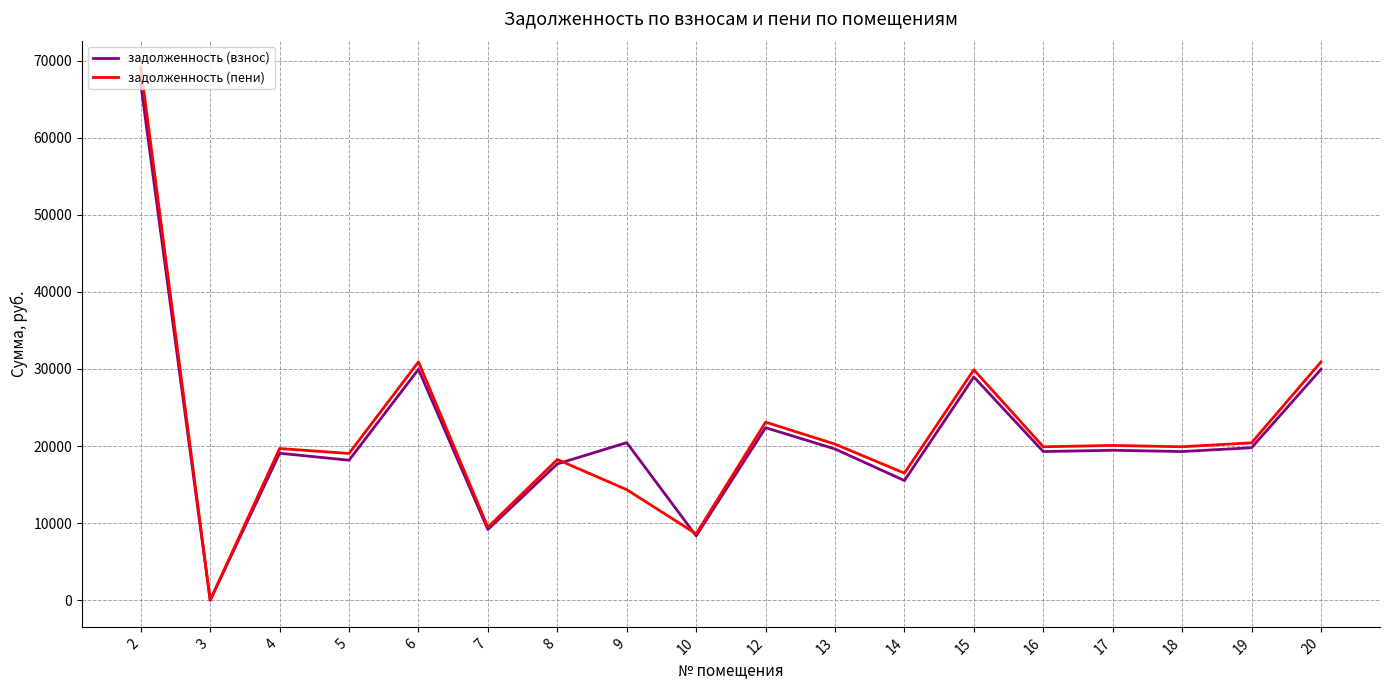

What is the total value across all series at 12?

45480.0